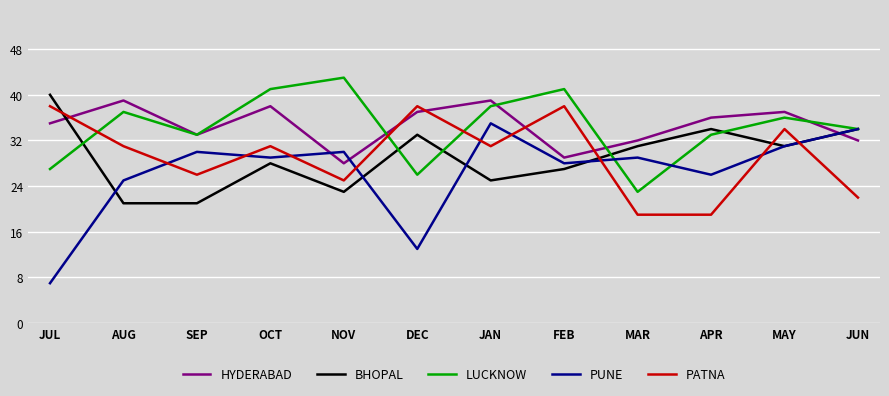

What is the total value across all series at JUL?

147